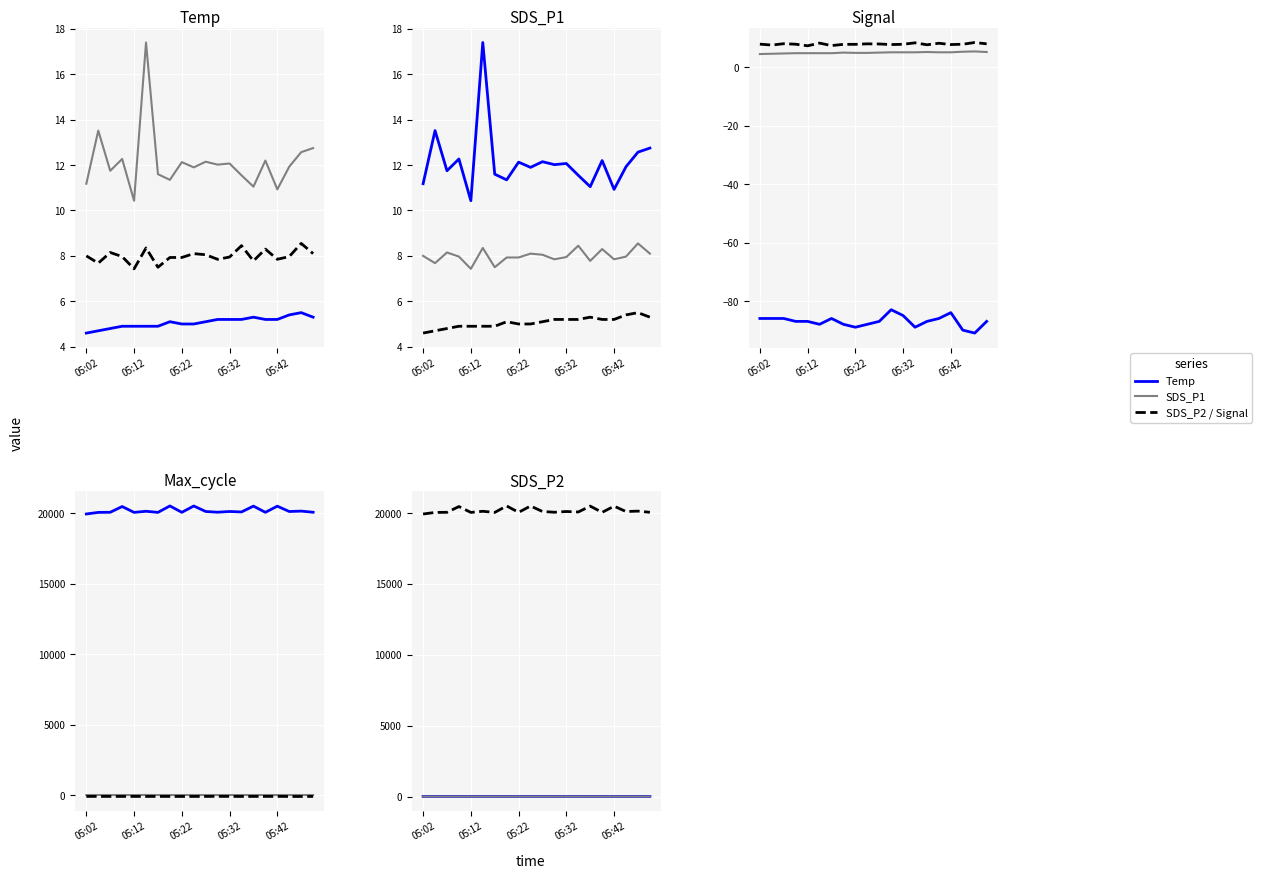

In Max_cycle, how many points are higher than both neighbors (excluding endpoints)?

8